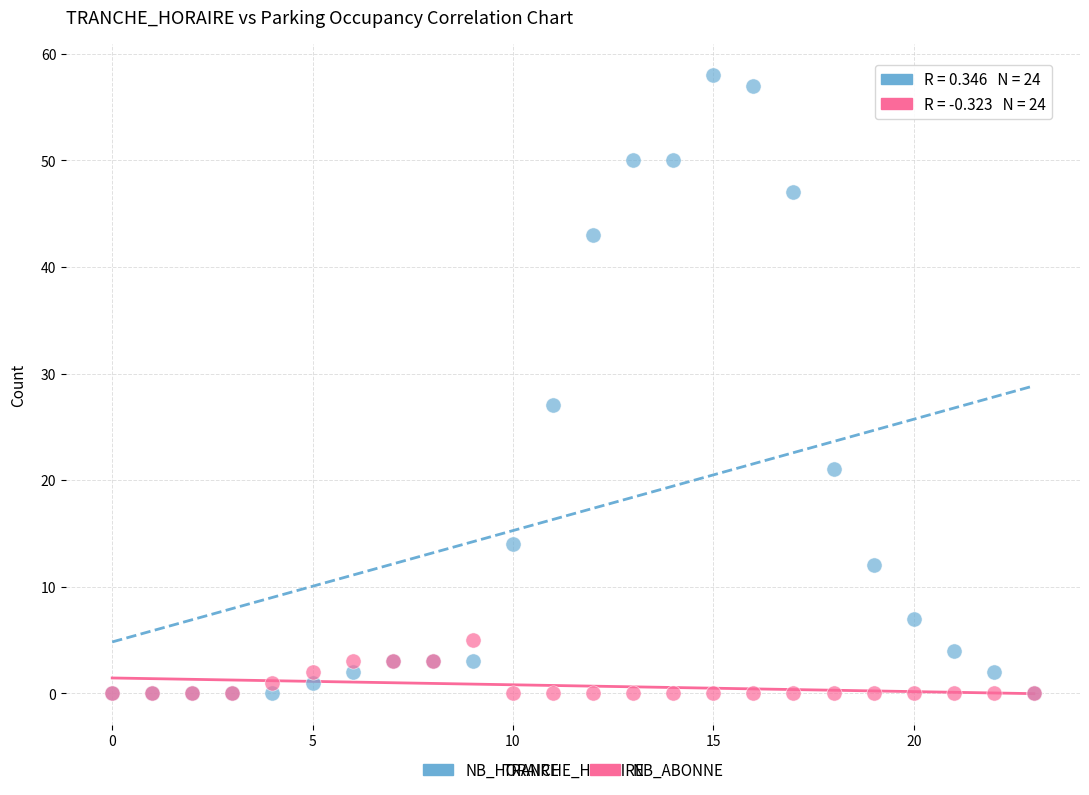

Across all series, what Y value is closest to 29?

27